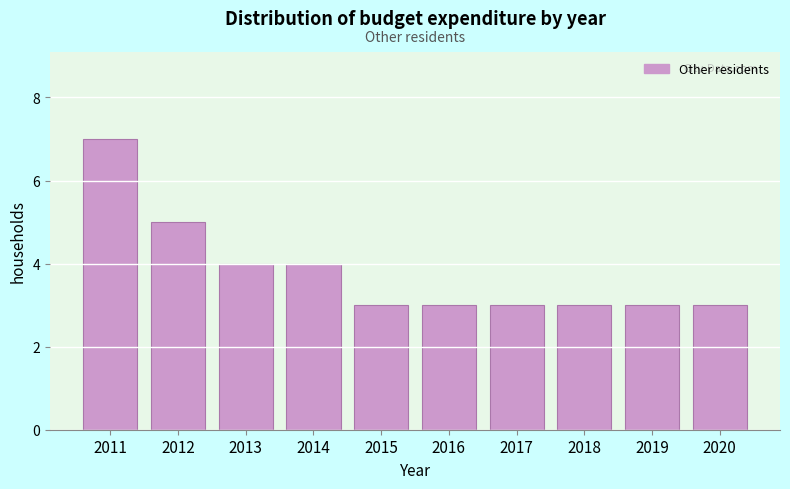

Reading left to right, extract all data points from this chart.

7	5	4	4	3	3	3	3	3	3